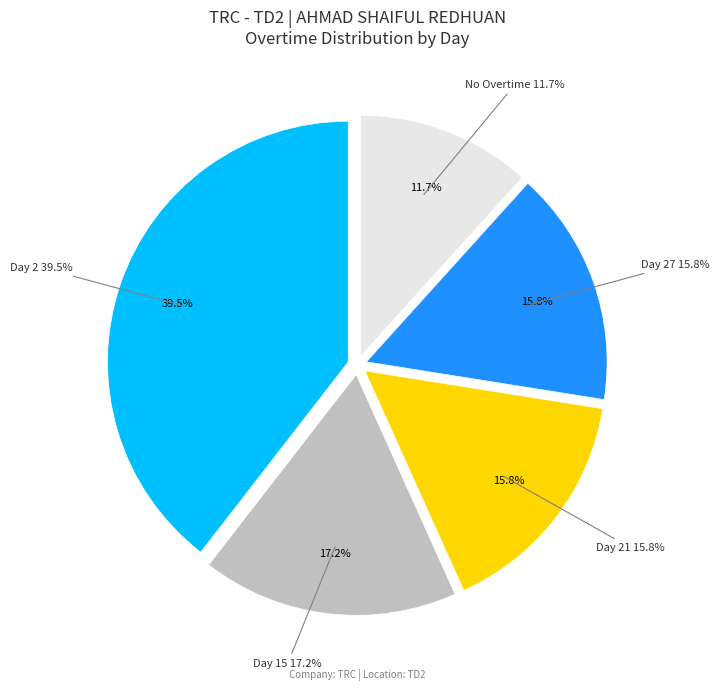

The Day 16 slice represents 1% of the pie. True or false?

False